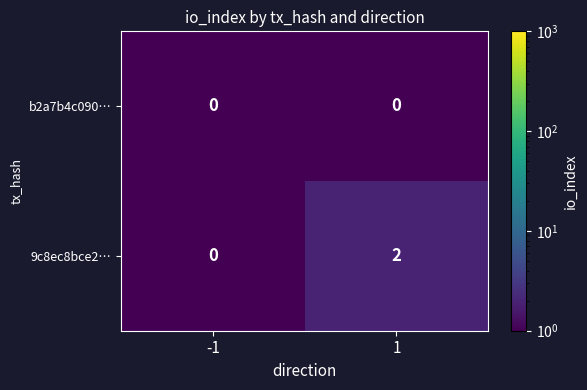

Rank the series at 1 from highest to lowest value.

9c8ec8bce2…, b2a7b4c090…